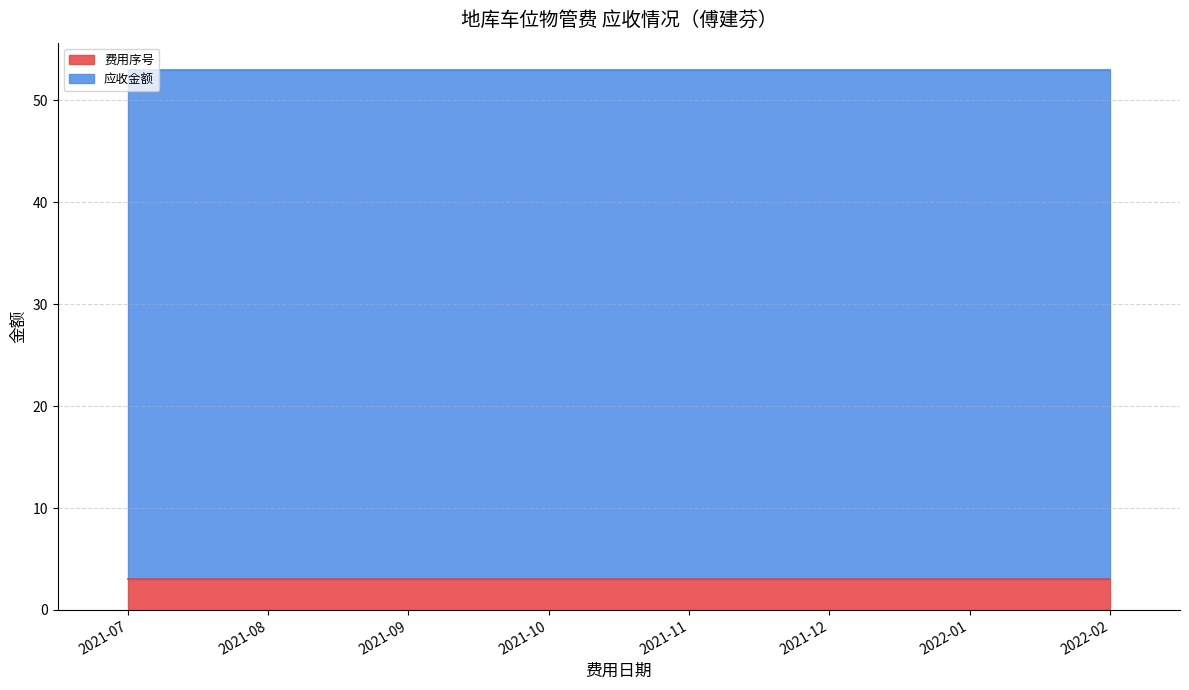

Which series changed the most between 2021-12 and 2022-01?

费用序号